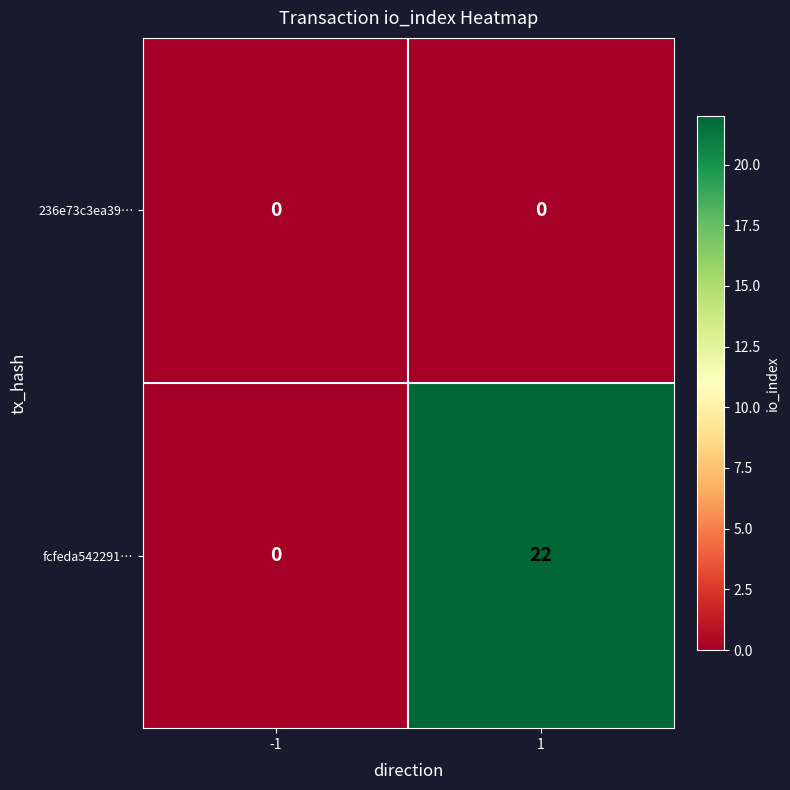

Rank the series by their average value, from highest to lowest.

fcfeda542291…, 236e73c3ea39…